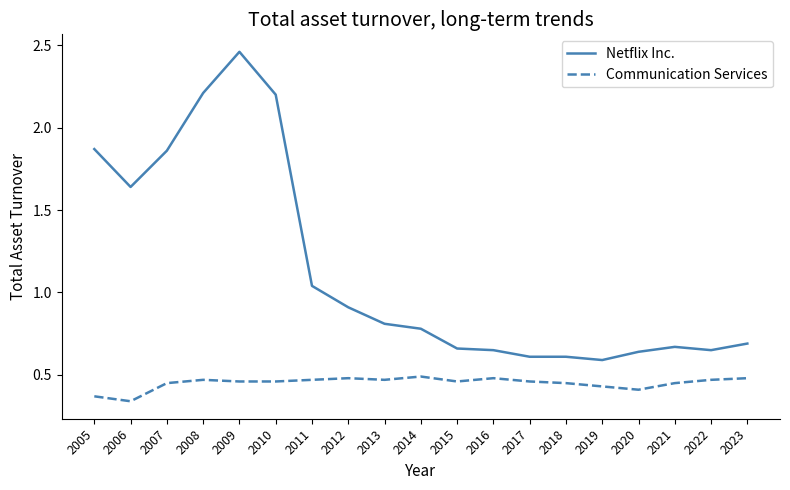

List the series in order of their overall mean, lowest first.

Communication Services, Netflix Inc.